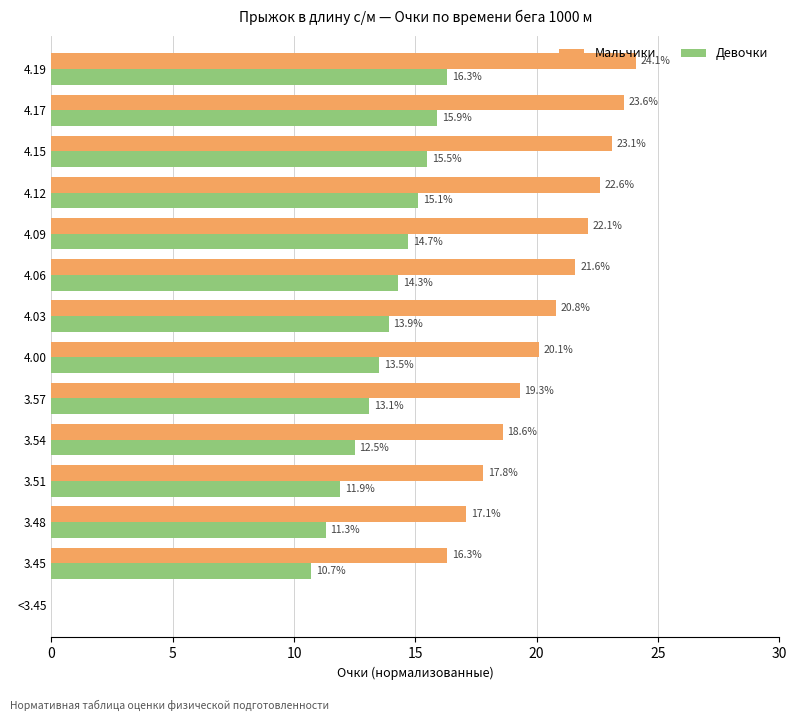

At which label does Мальчики reach its peak?

4.19